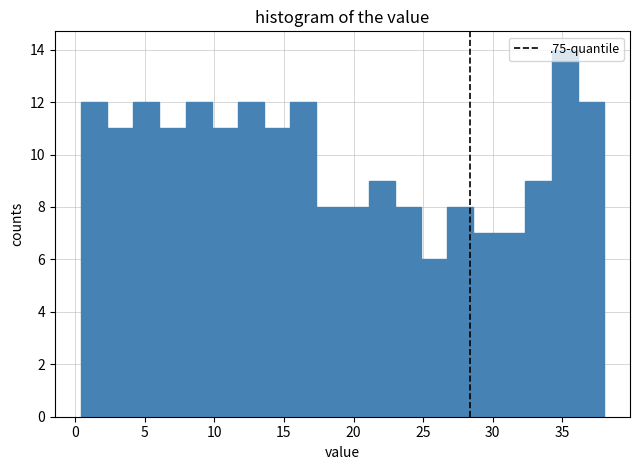

Around what value on the x-axis is the tallest bar? Give the approximate position of its centre, as read against the axis.

35.0